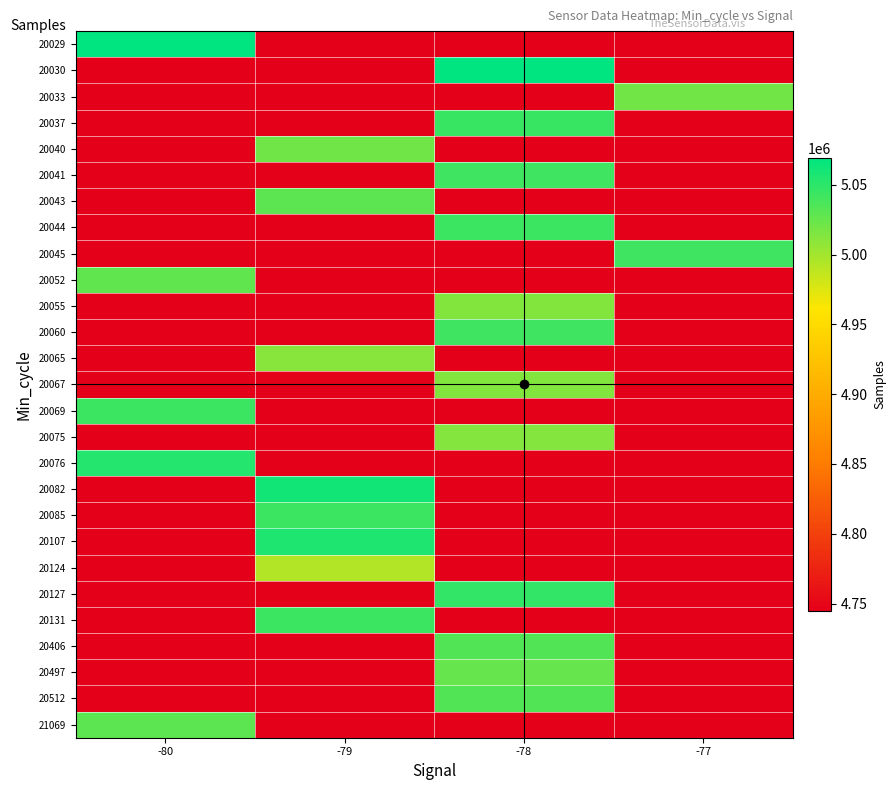

At which category is the sum across all series the highest?

-78